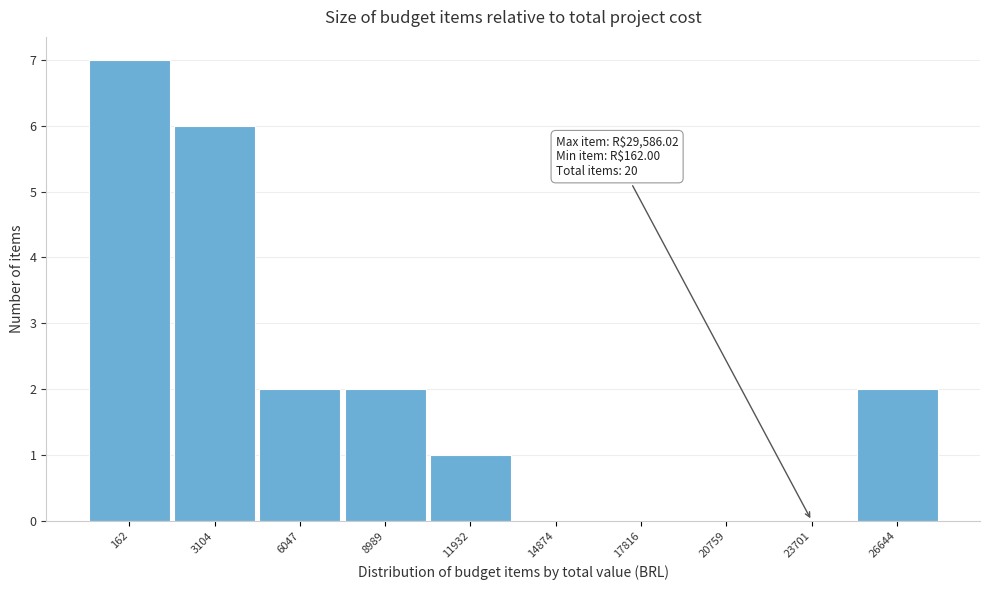

Reading left to right, list all the values displayed in this chart.

162=7	3104=6	6047=2	8989=2	11932=1	14874=0	17816=0	20759=0	23701=0	26644=2